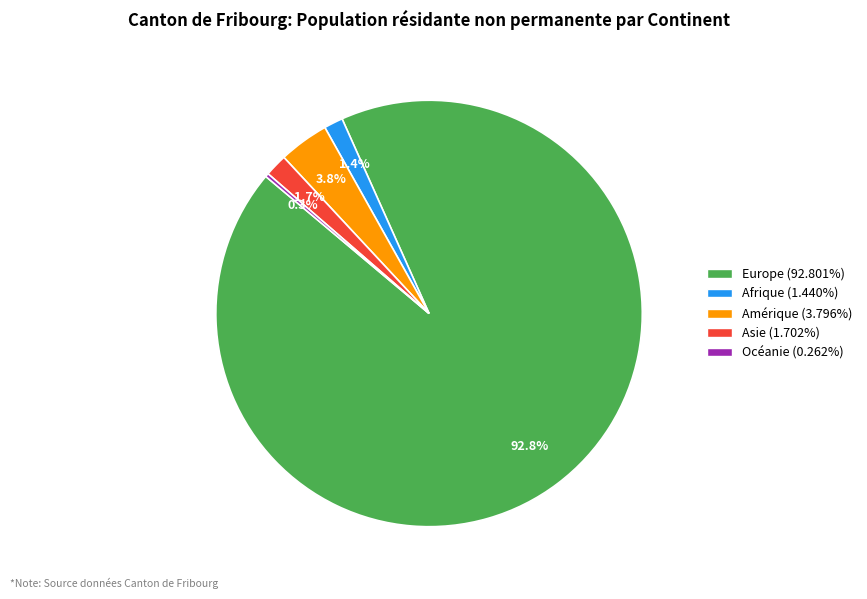

True or false: Afrique accounts for 1% of the total.

True